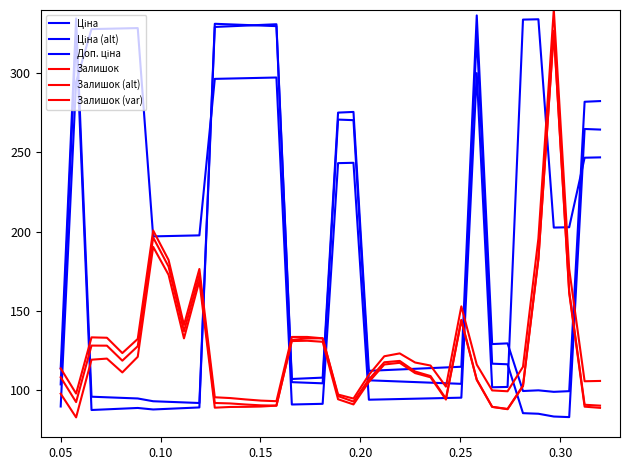

What is the value of the Ціна point at the 5th from the left?

88.1